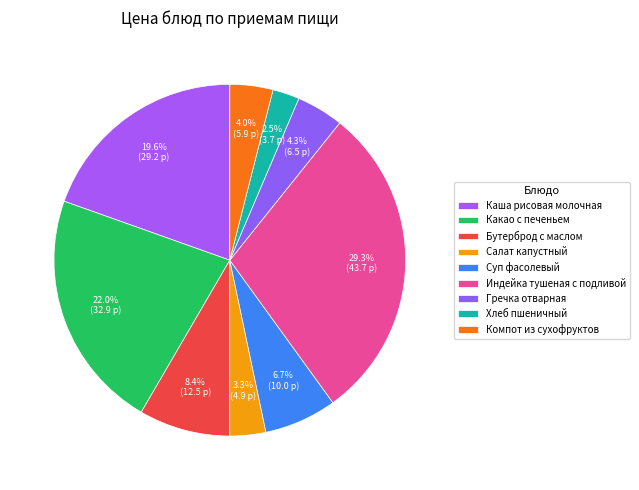

To the nearest percent, what is the difference between the Салат капустный and Гречка отварная slice percentages?

1%